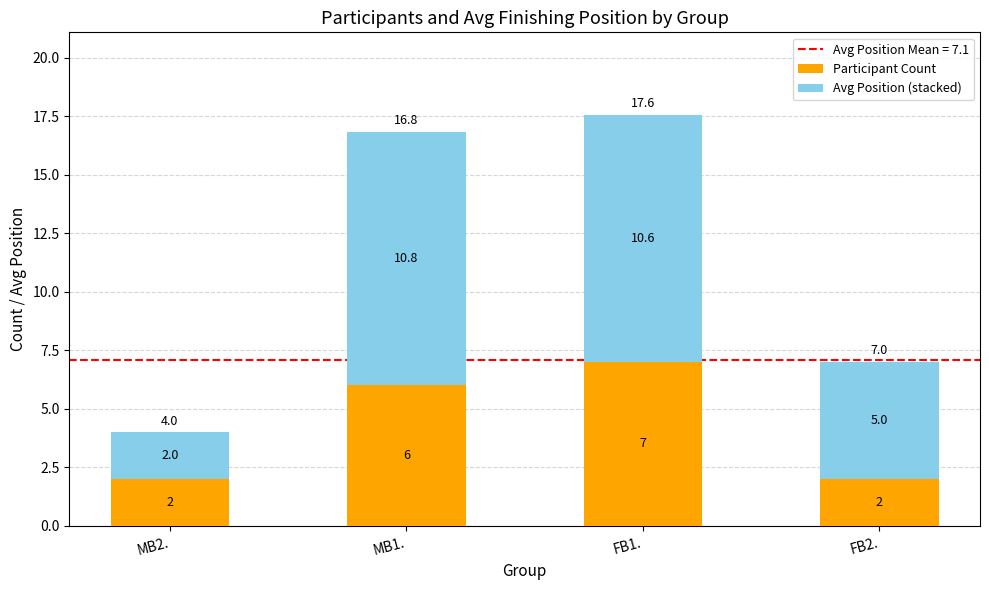

What is the total value across all series at MB1.?

16.8